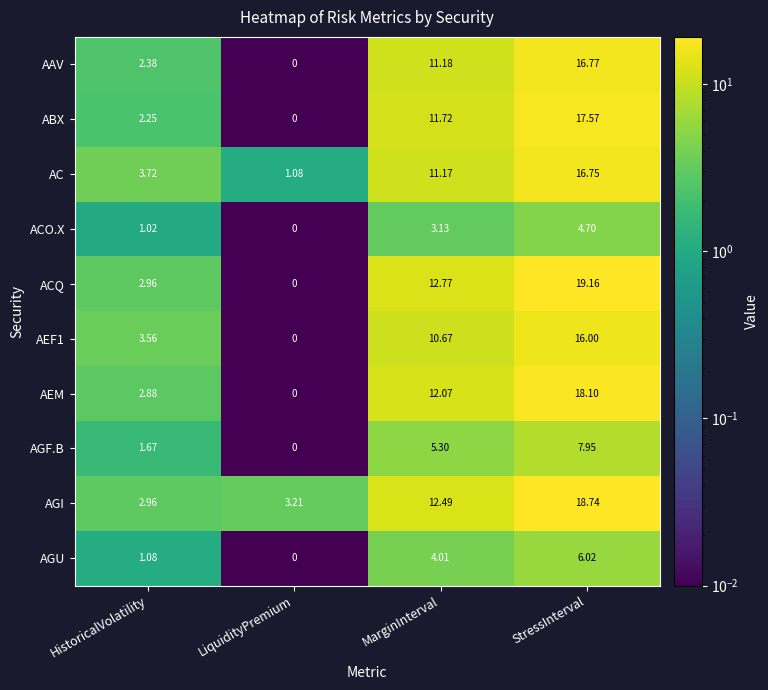

Where does the AEM series first go above 12?

MarginInterval